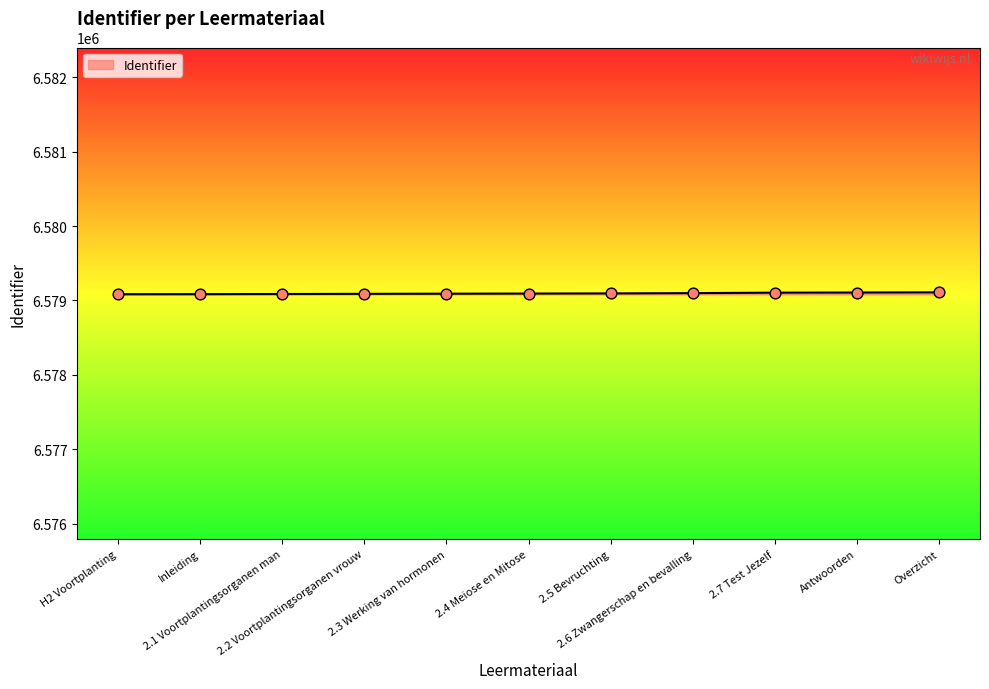

What is the smallest value displayed?

6579084